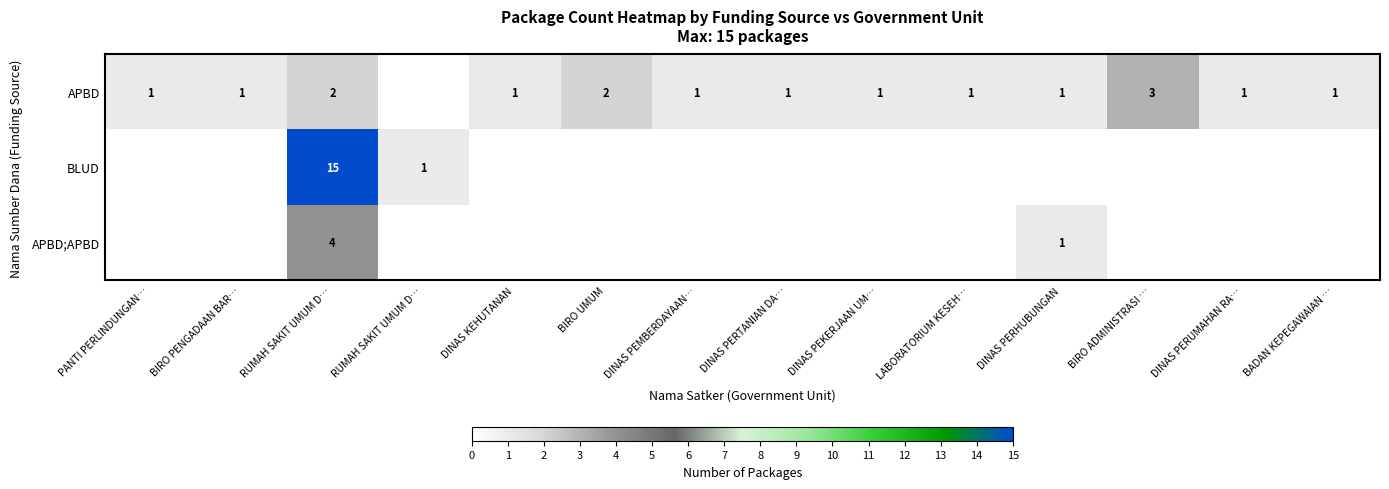

At which label does APBD first exceed 1?

RUMAH SAKIT UMUM D…